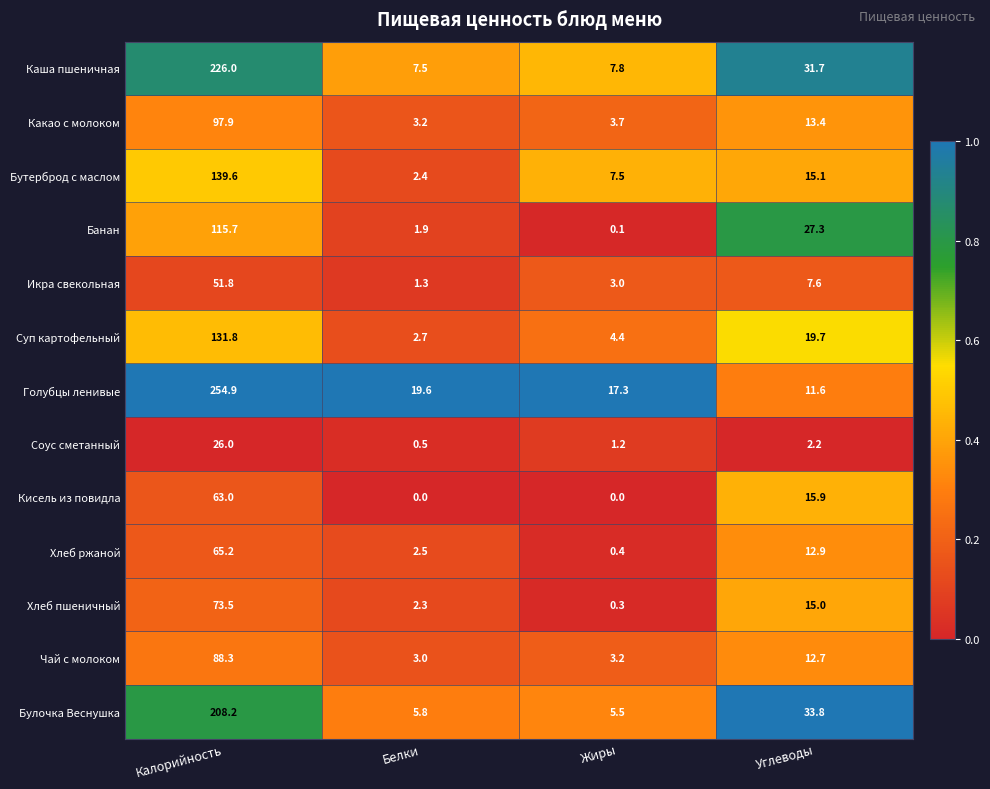

Rank the series by their maximum value, from highest to lowest.

Голубцы ленивые, Каша пшеничная, Булочка Веснушка, Бутерброд с маслом, Суп картофельный, Банан, Какао с молоком, Чай с молоком, Хлеб пшеничный, Хлеб ржаной, Кисель из повидла, Икра свекольная, Соус сметанный